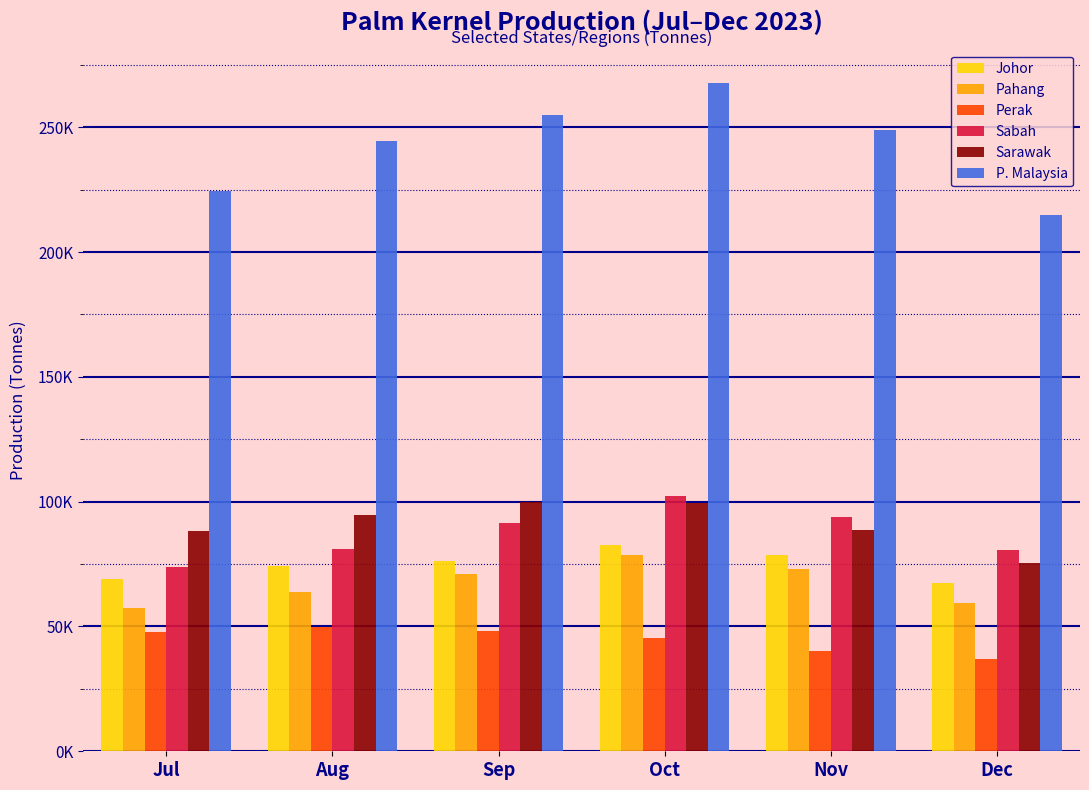

Between Sep and Oct, which series saw the biggest shift?

P. Malaysia